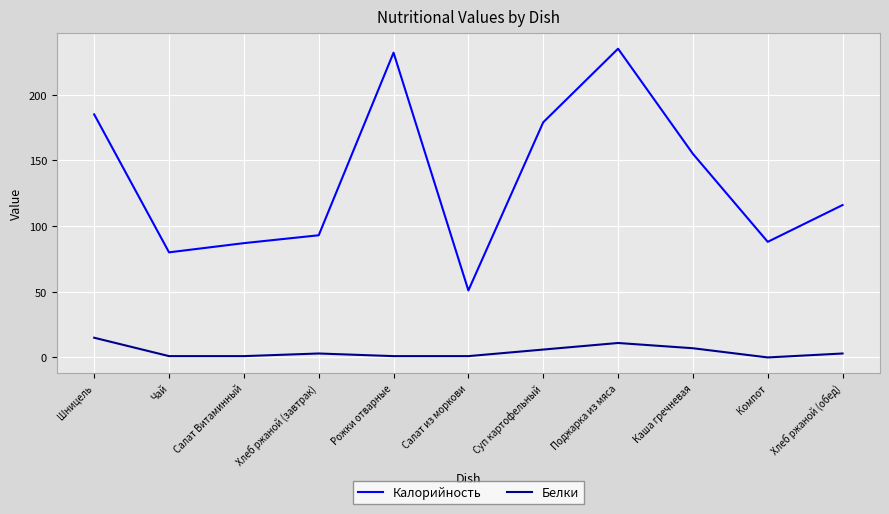

What is the spread (max minus min) of values at Шницель?

170